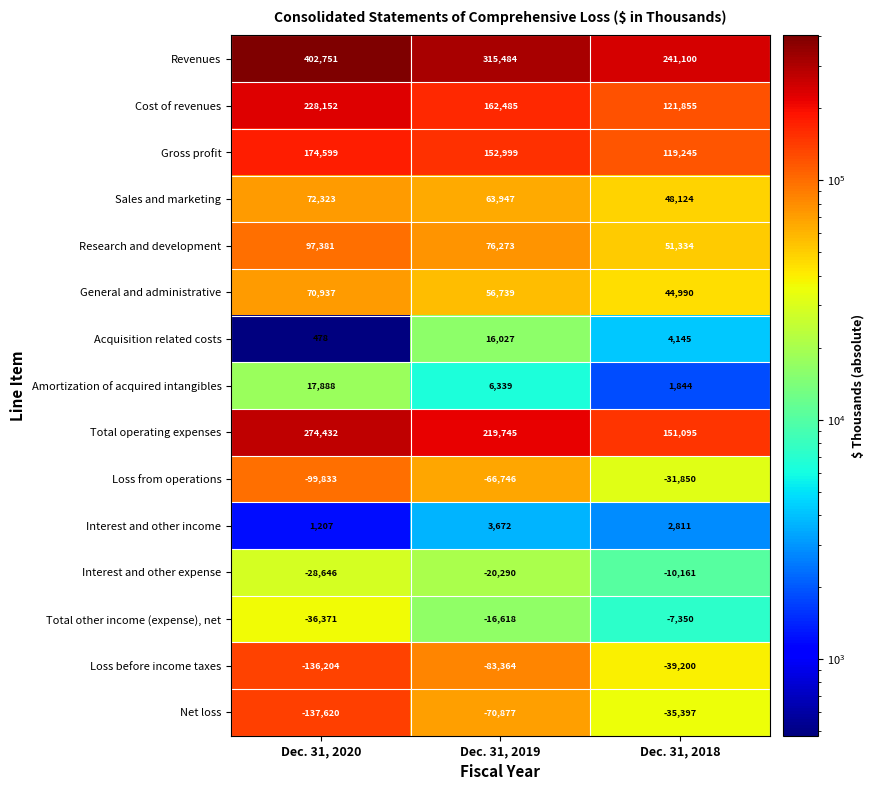

List the series in order of their peak value, lowest first.

Loss before income taxes, Net loss, Loss from operations, Interest and other expense, Total other income (expense), net, Interest and other income, Acquisition related costs, Amortization of acquired intangibles, General and administrative, Sales and marketing, Research and development, Gross profit, Cost of revenues, Total operating expenses, Revenues